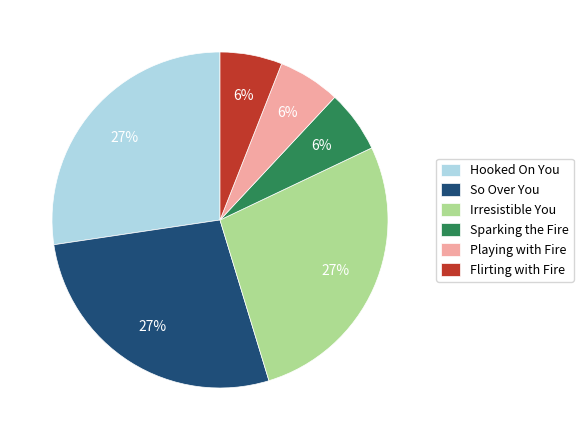

Is it true that Flirting with Fire is 6% of the pie?

True